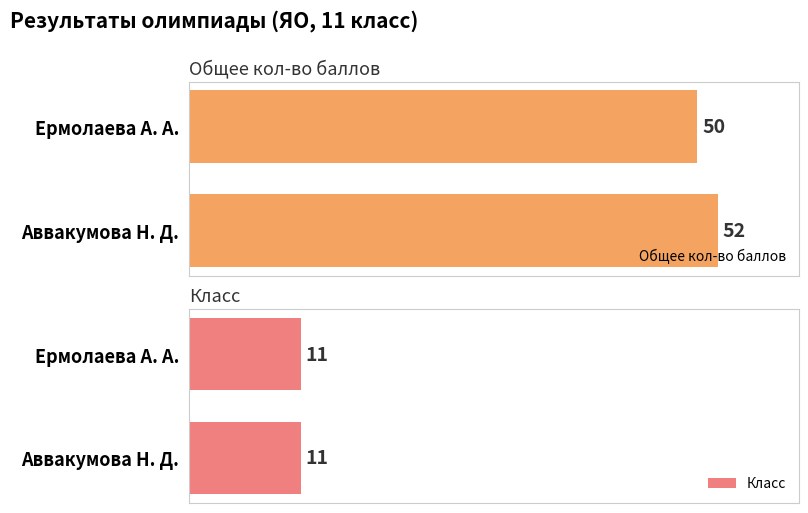

List the labels in order of Общее кол-во баллов value, smallest first.

Ермолаева А. А., Аввакумова Н. Д.